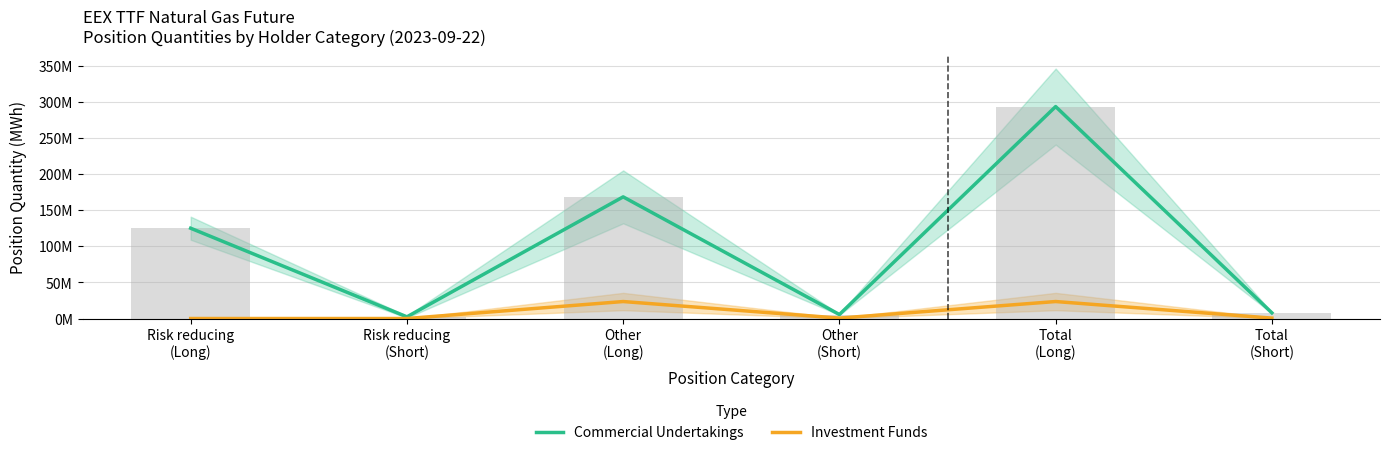

True or false: Investment Funds has a value of 23490354.5 at Other
(Long).

True